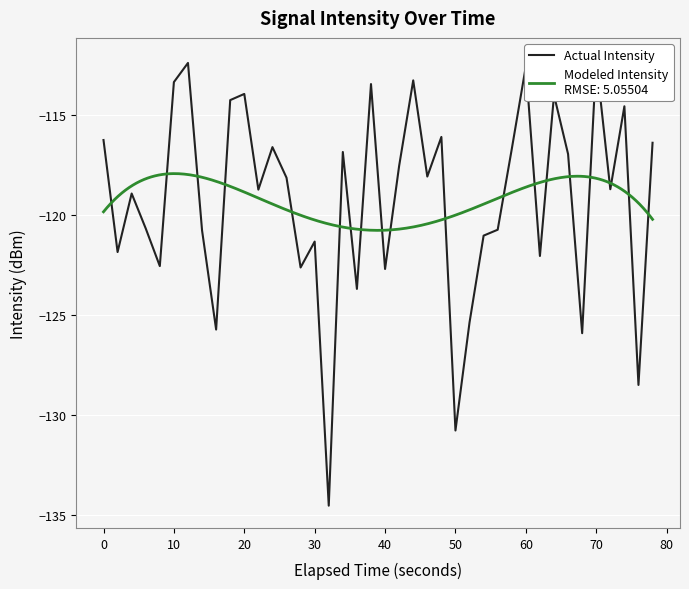

What is the average value?

-119.3